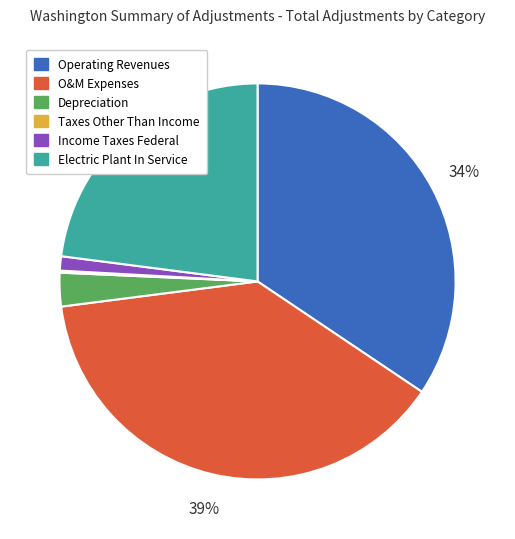

Is O&M Expenses the majority of the pie?

No